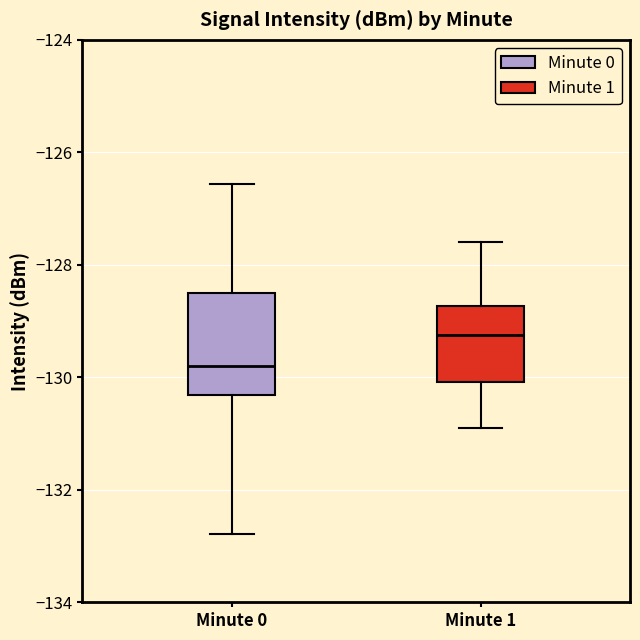

Which box's median line is the lowest?

Minute 0